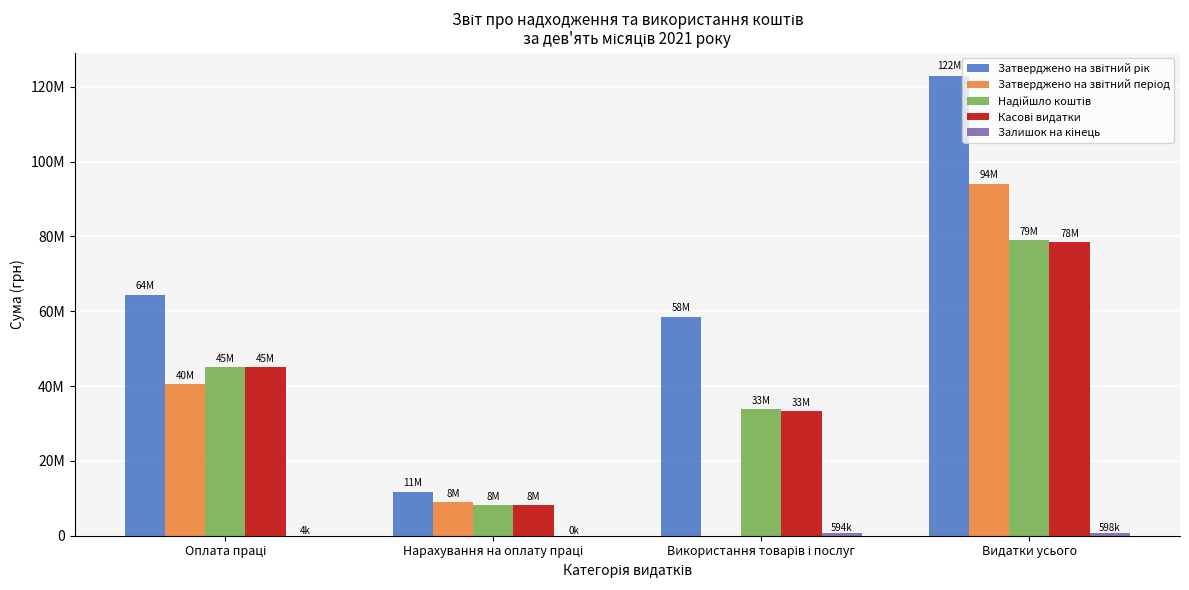

What is the sum of all Затверджено на звітний період values?

143368543.0